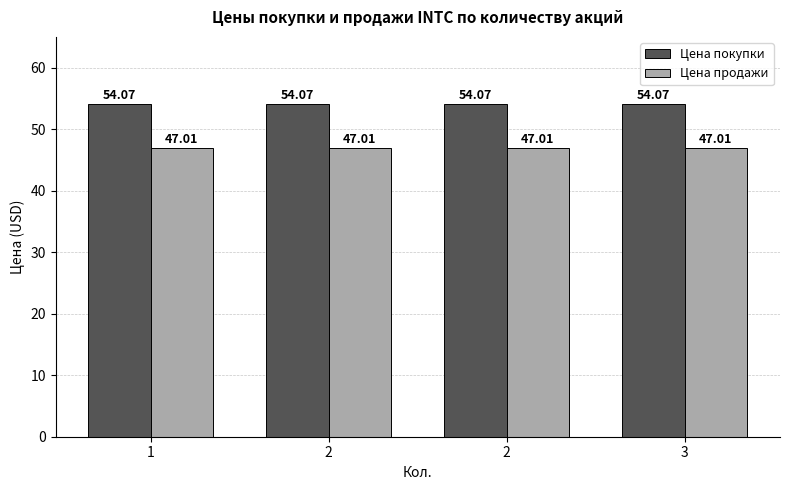

What is the sum of all Цена покупки values?

216.3